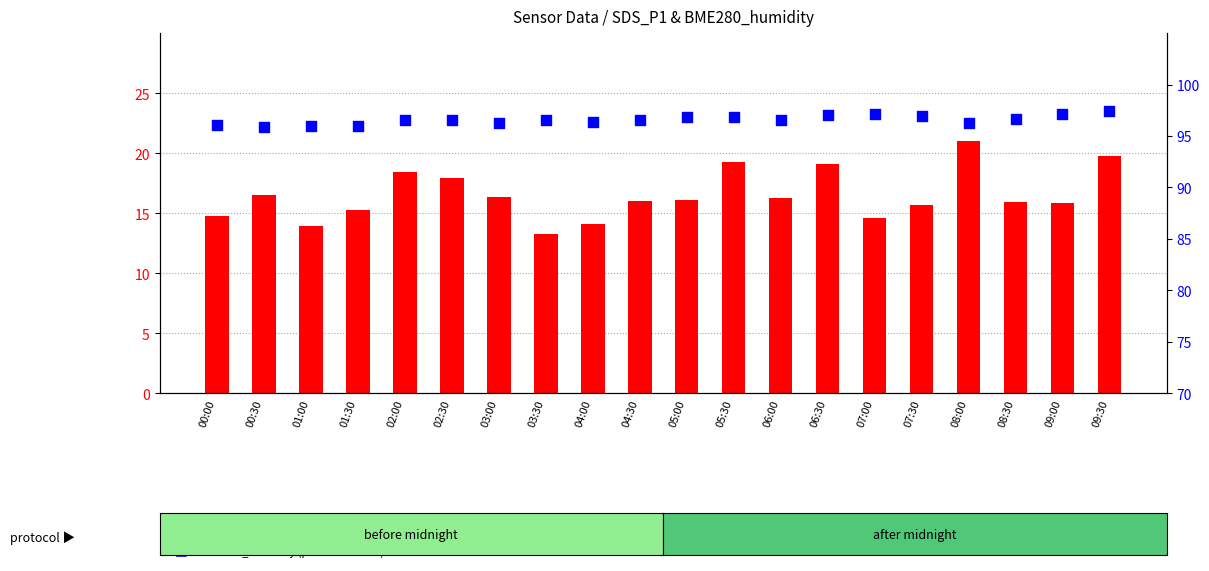

What is the total value across all series at 02:00?

115.0